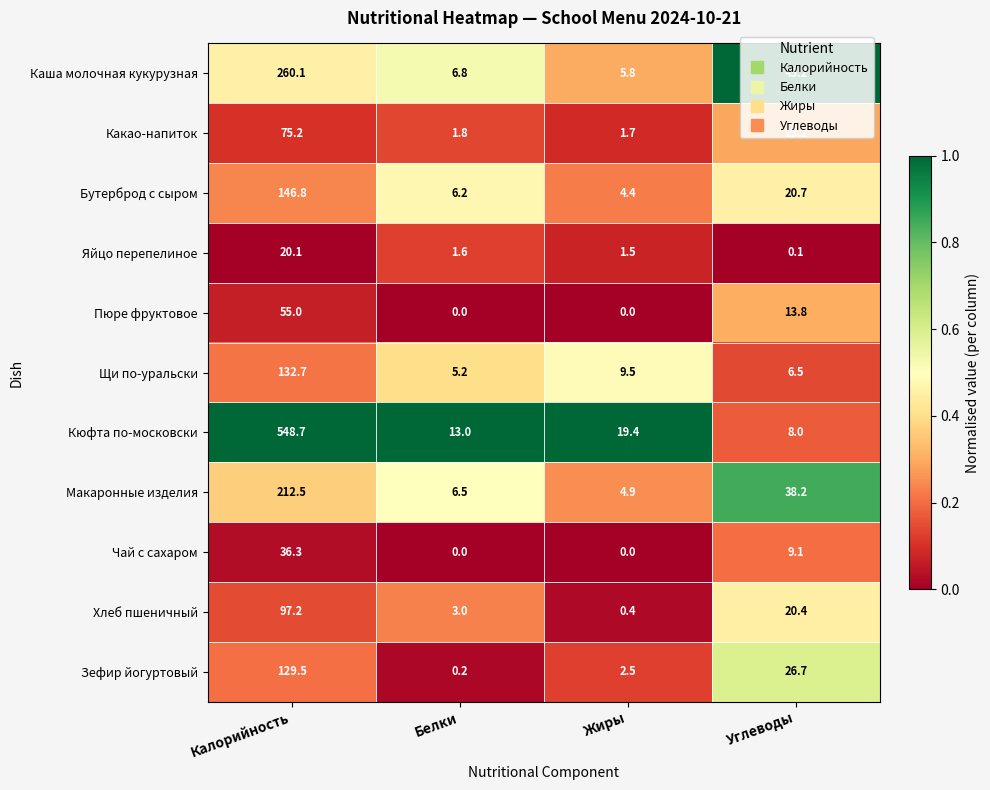

What is the spread (max minus min) of values at Углеводы?

45.1